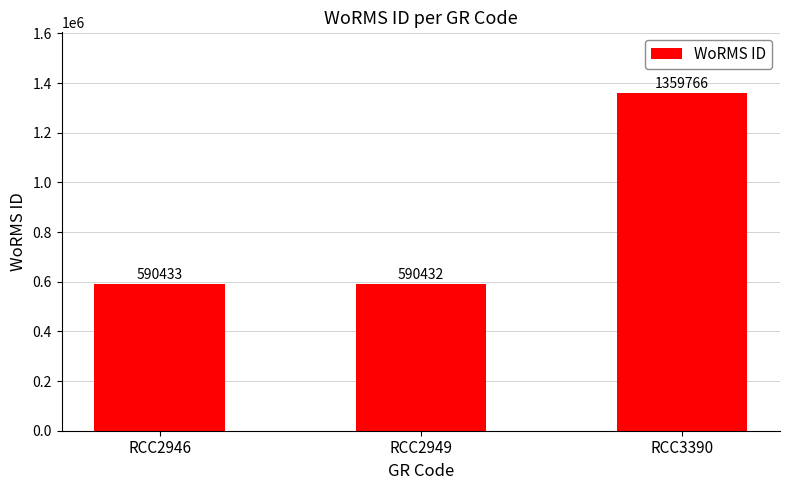

Between RCC2949 and RCC2946, which is larger?

RCC2946